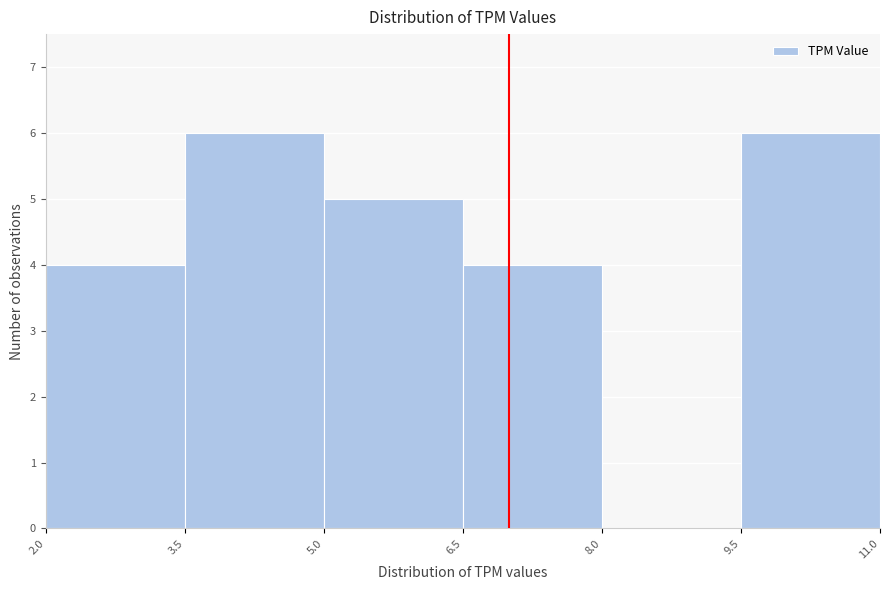

How tall is the bar that spans 3.5 to 5.0 on the x-axis? The values are not printed on the chart, so give them approximately, as read against the axis.

6